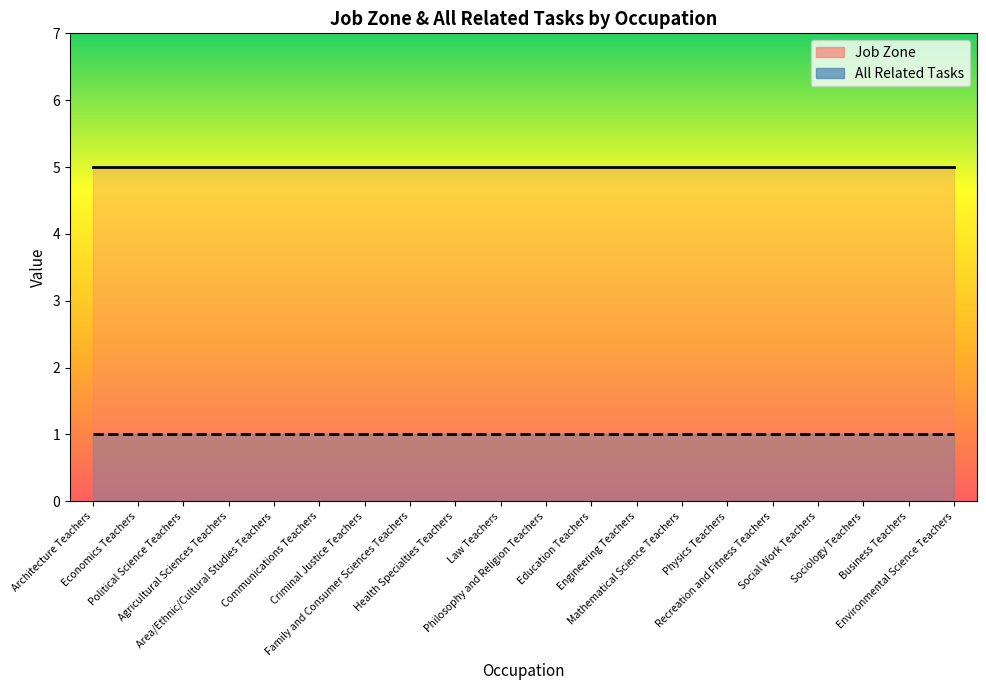

Is it true that Job Zone equals 5 at Area/Ethnic/Cultural Studies Teachers?

True